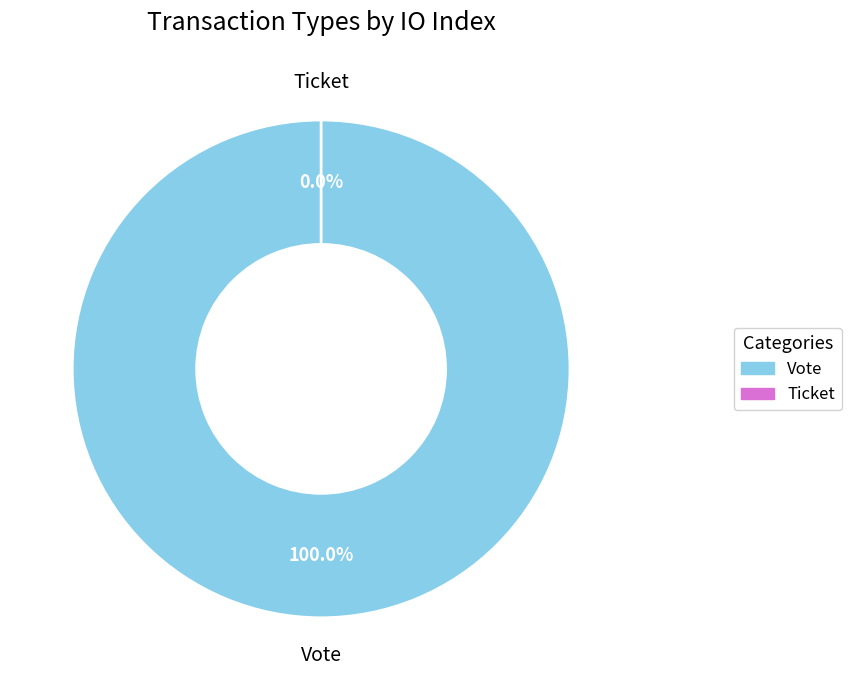

To the nearest percent, what is the average slice percentage?

50%